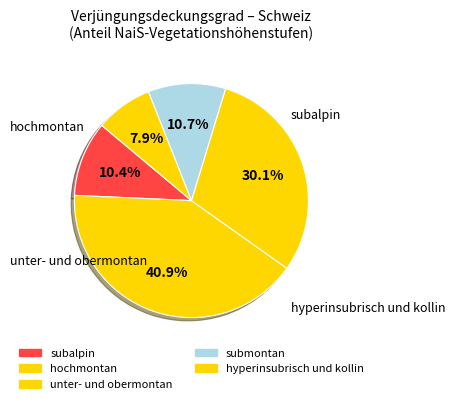

How many slices are in this pie chart?

5